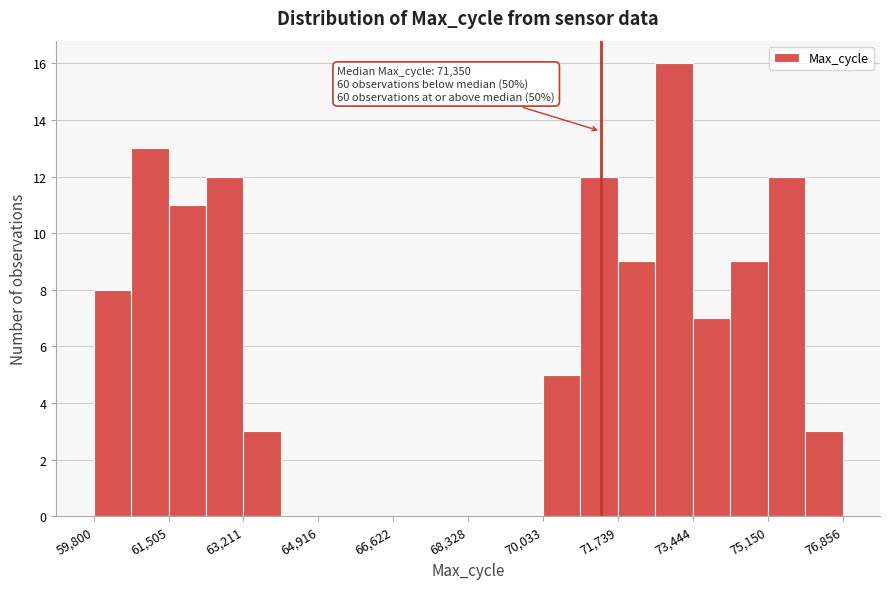

Over which range of the x-axis is the bar tallest?

72600 to 73400